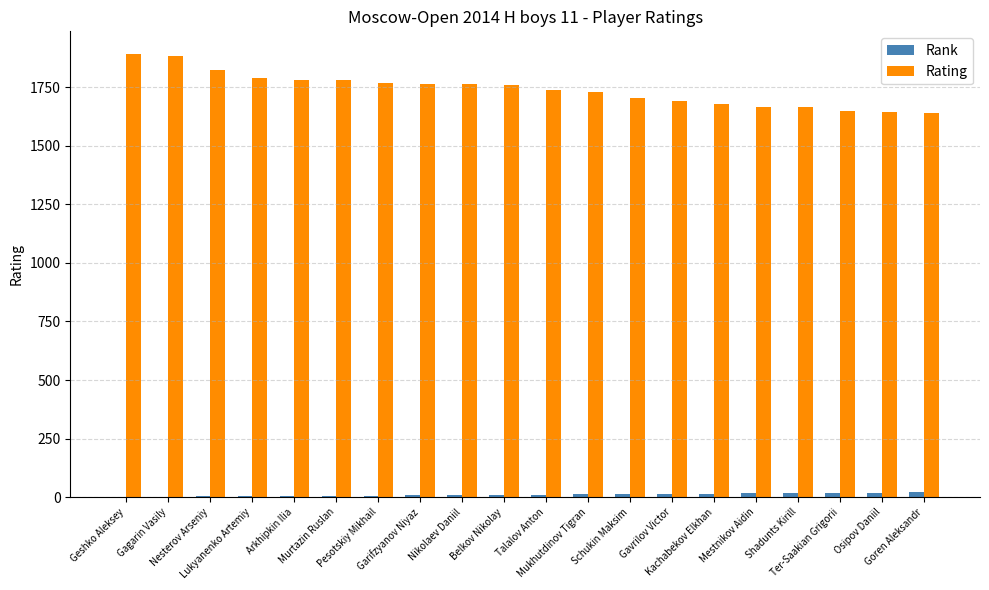

What is the highest value of the Rating series?

1894